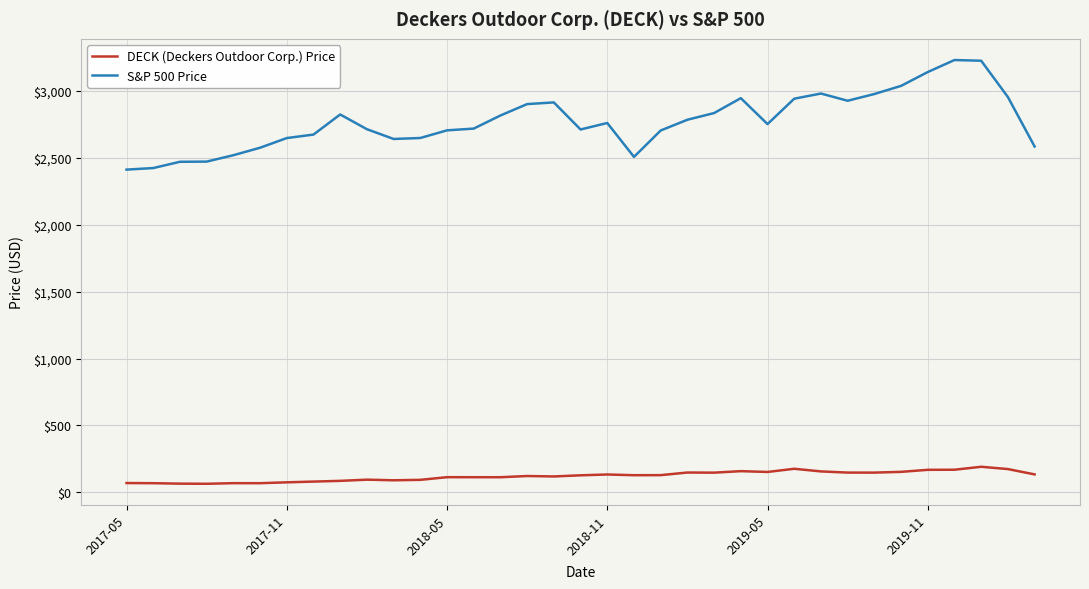

Rank the series by their maximum value, from lowest to highest.

DECK (Deckers Outdoor Corp.) Price, S&P 500 Price